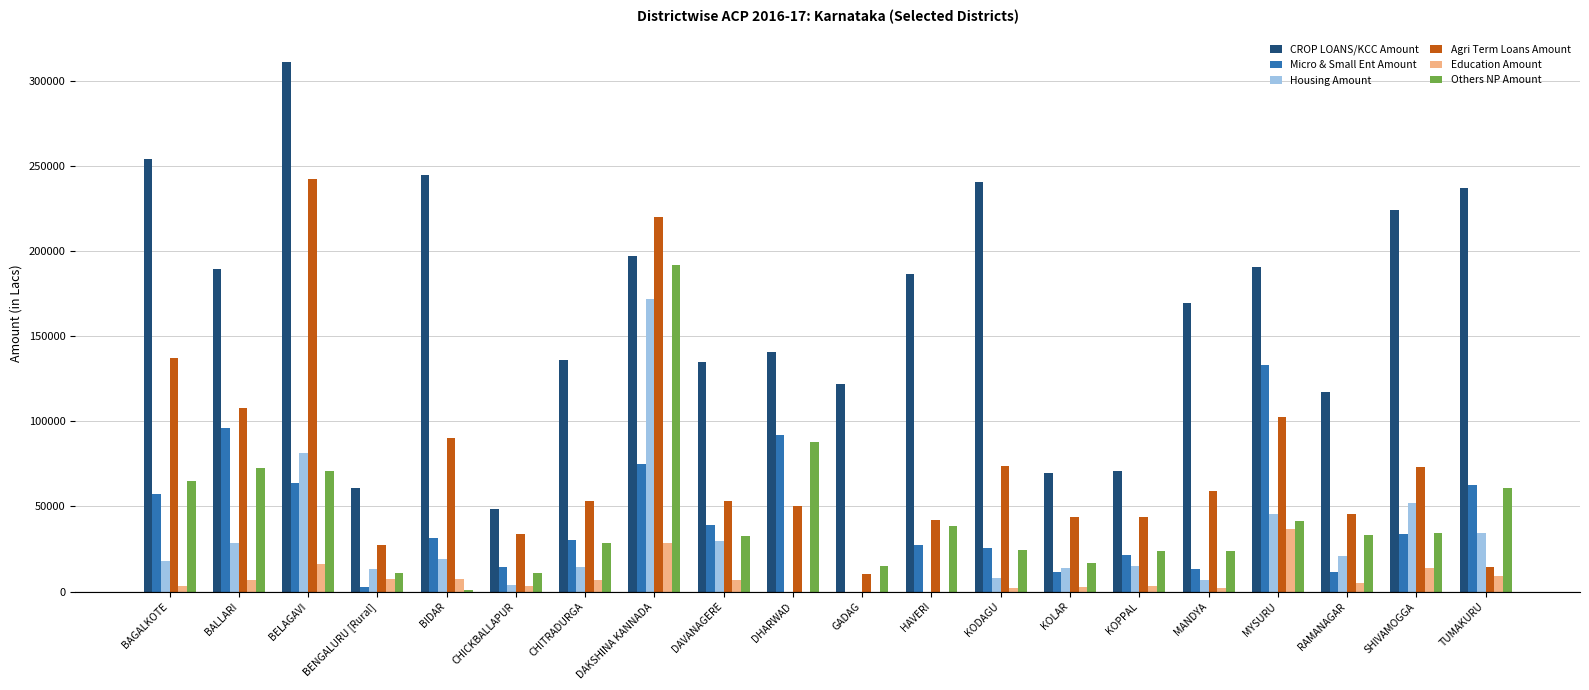

What is the approximate value of Agri Term Loans Amount at BELAGAVI?

242301.0